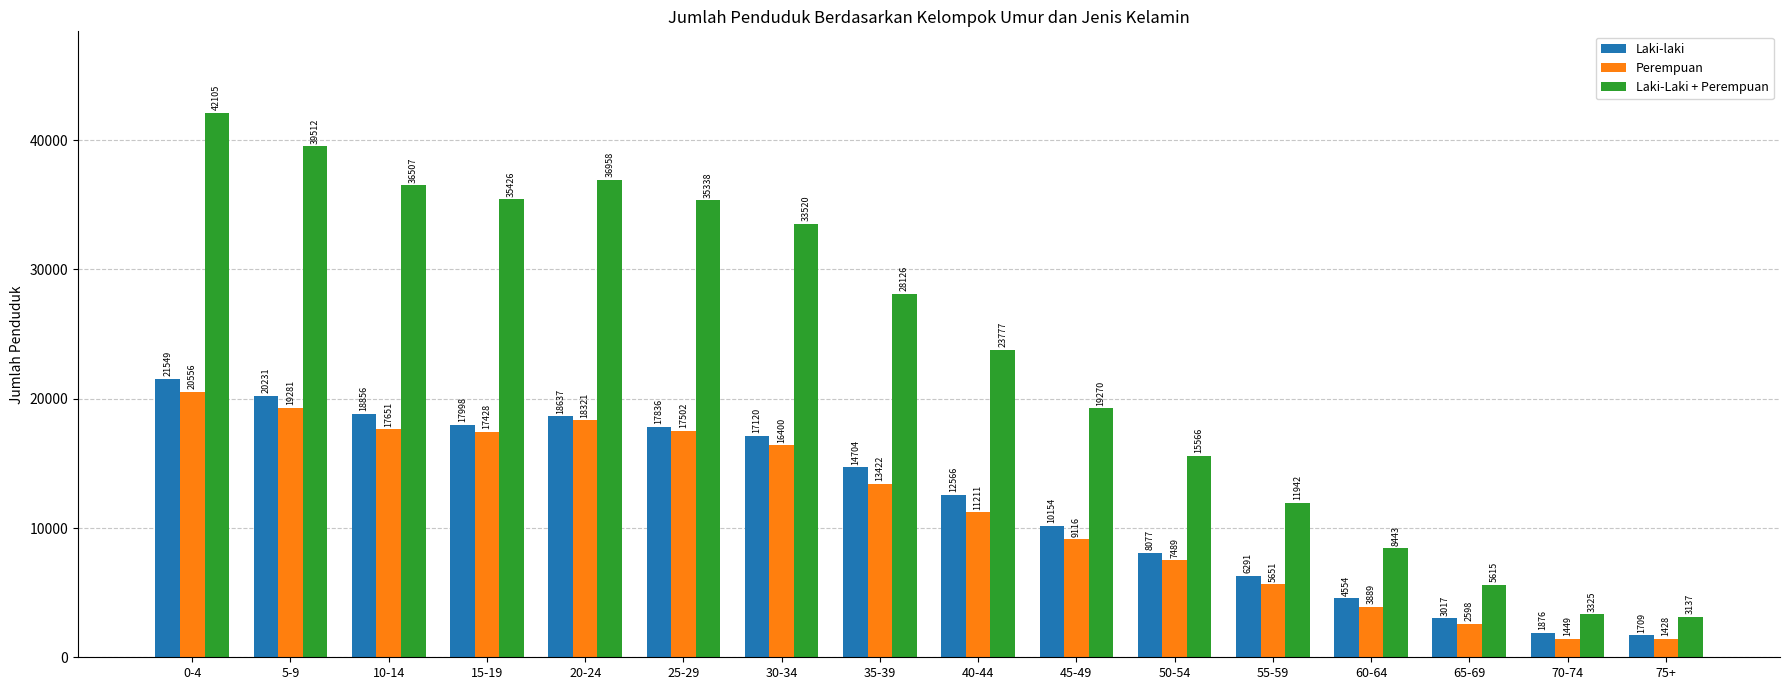

What is the maximum value for Laki-Laki + Perempuan?

42105